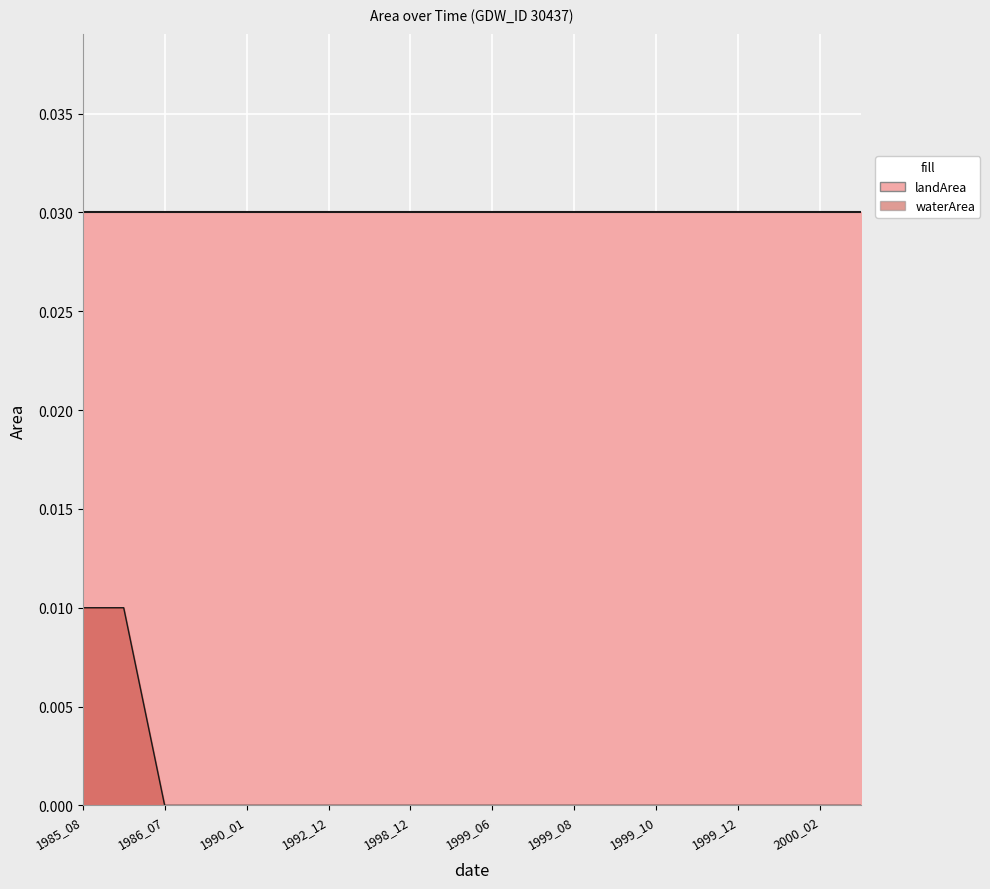

The chart shows a value of 0.0 at 1999_09. True or false?

False